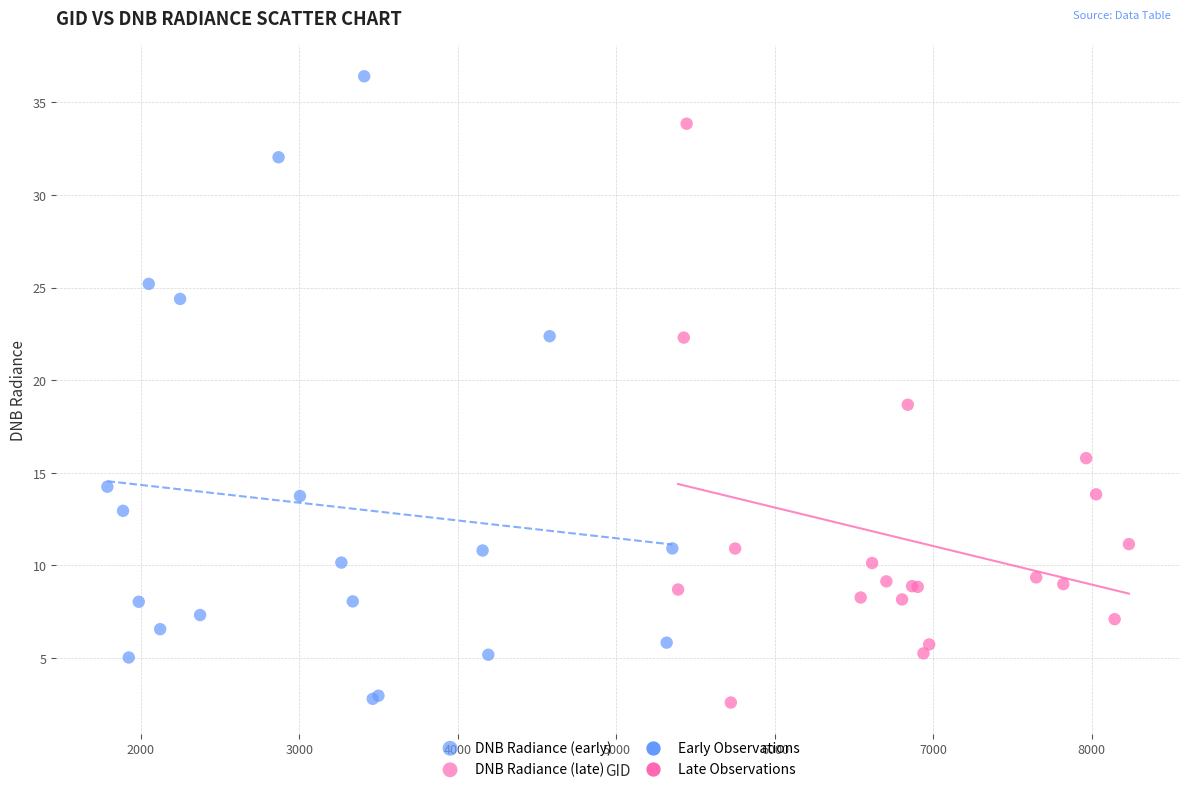

Which series has the widest spread of Y values?

DNB Radiance (early)